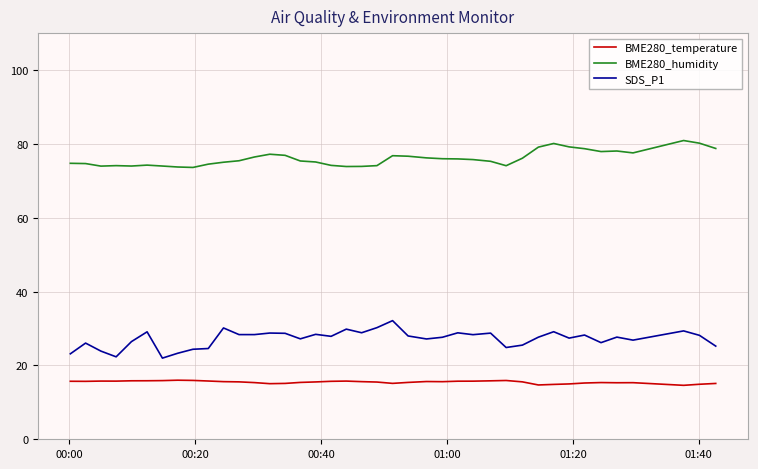

What is the highest value of the SDS_P1 series?

32.1